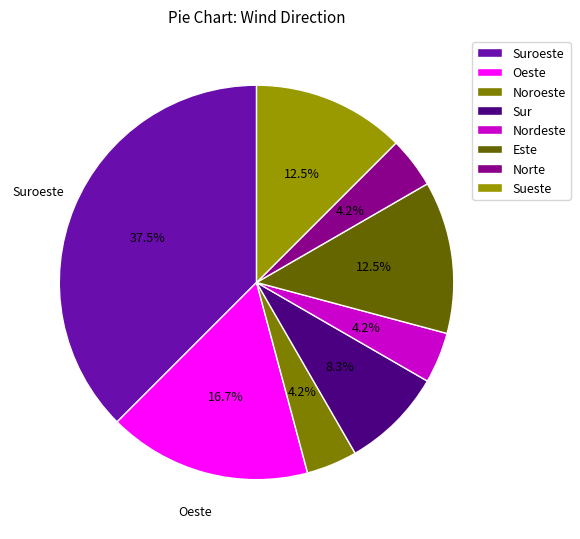

What is the smallest slice in the pie chart?

Norte